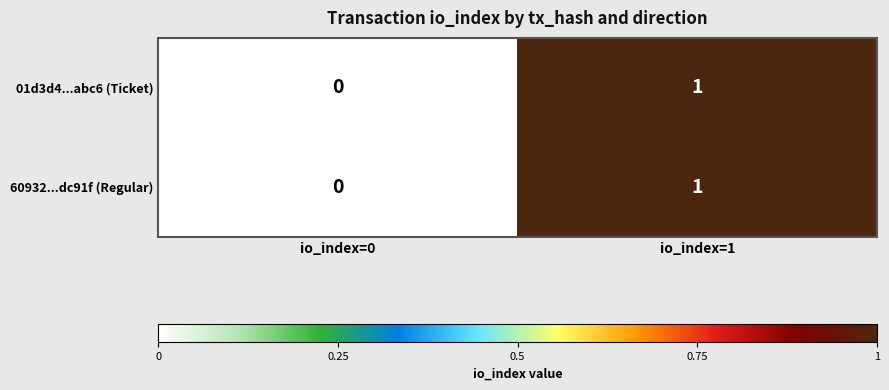

At which label does 60932...dc91f (Regular) reach its peak?

io_index=1